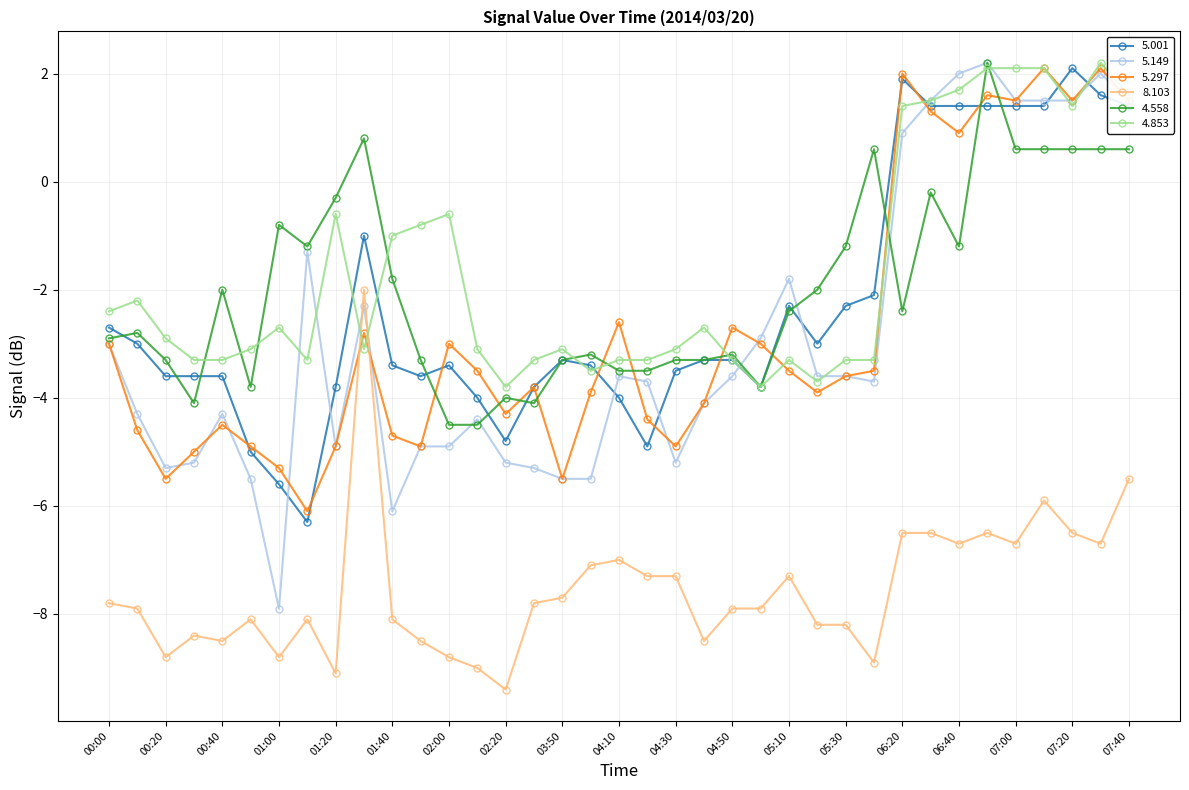

What is the value of the 5.297 point at the 5th from the left?

-4.5